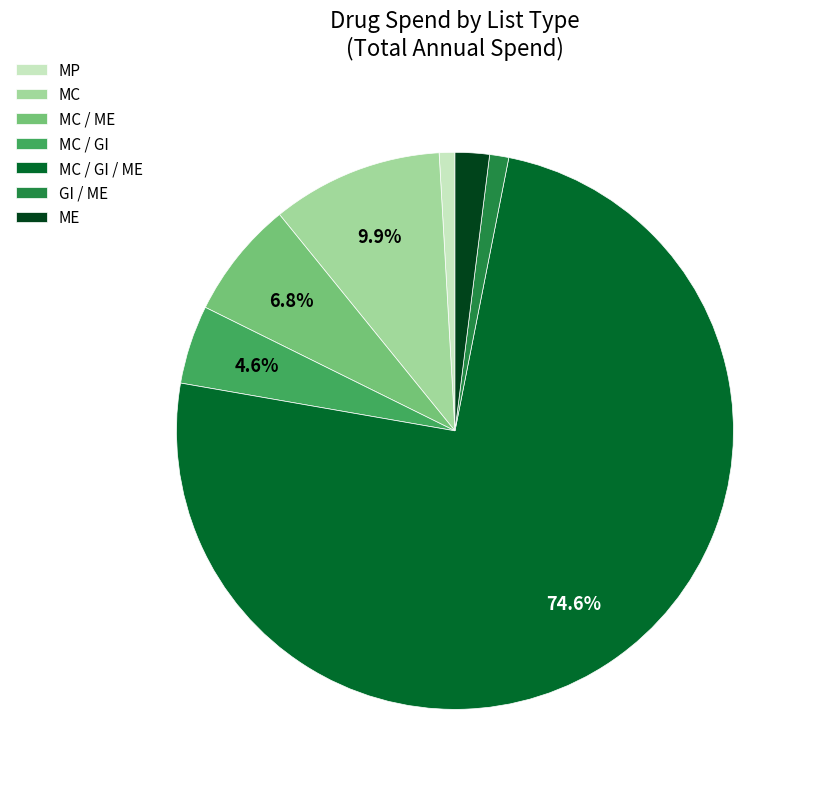

Do MC / GI / ME and GI / ME together represent more than half of the pie?

Yes